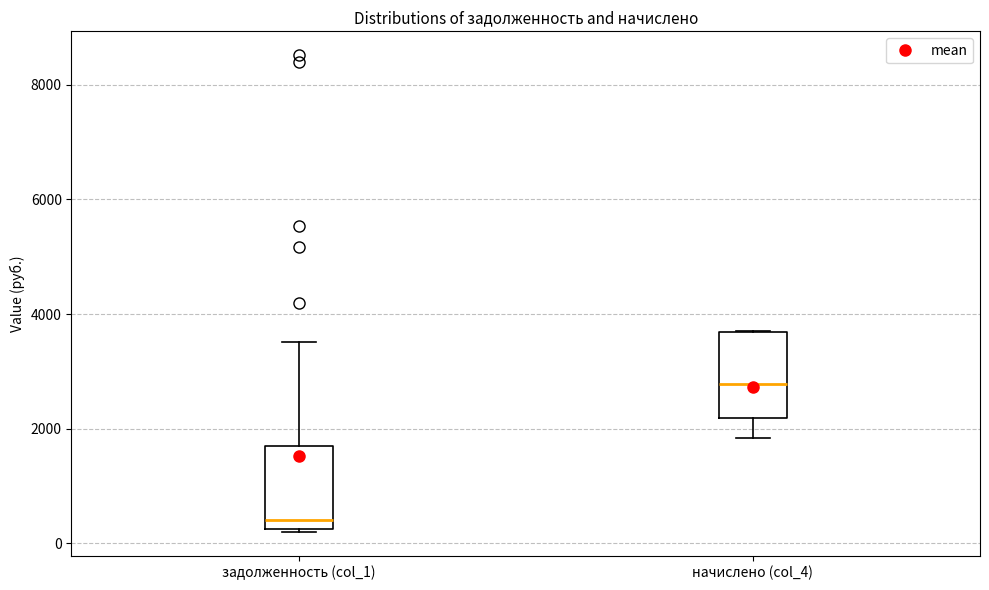

Reading left to right, read every box against the y-axis: the position of its median line, the range the box covers, and the ends of its whiskers. The values are not printed on the chart, so give them approximately, as read against the axis.

задолженность (col_1): median 400, box 200 to 1600, whiskers 200 to 3600
начислено (col_4): median 2800, box 2200 to 3600, whiskers 1800 to 3800